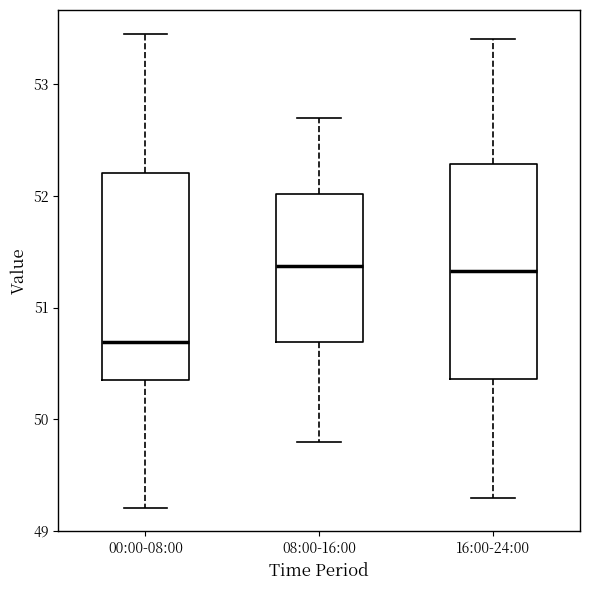

Which box's median line is the lowest?

00:00-08:00